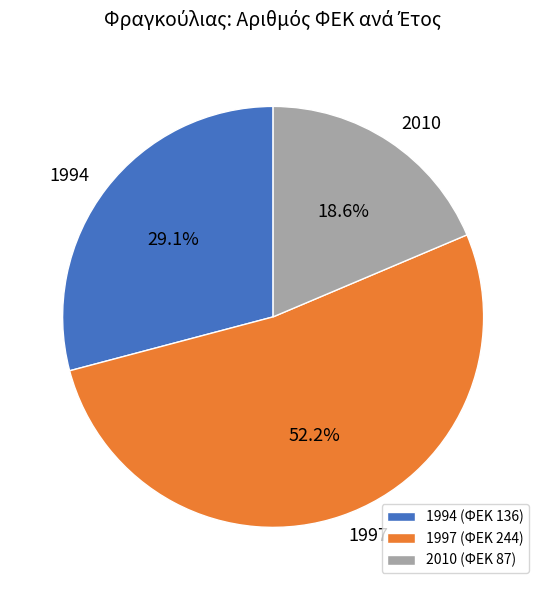

How many slices are in this pie chart?

3